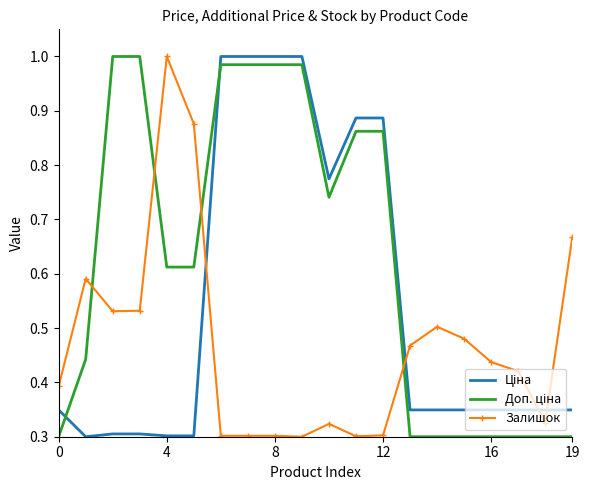

Rank the series by their maximum value, from lowest to highest.

Ціна, Доп. ціна, Залишок